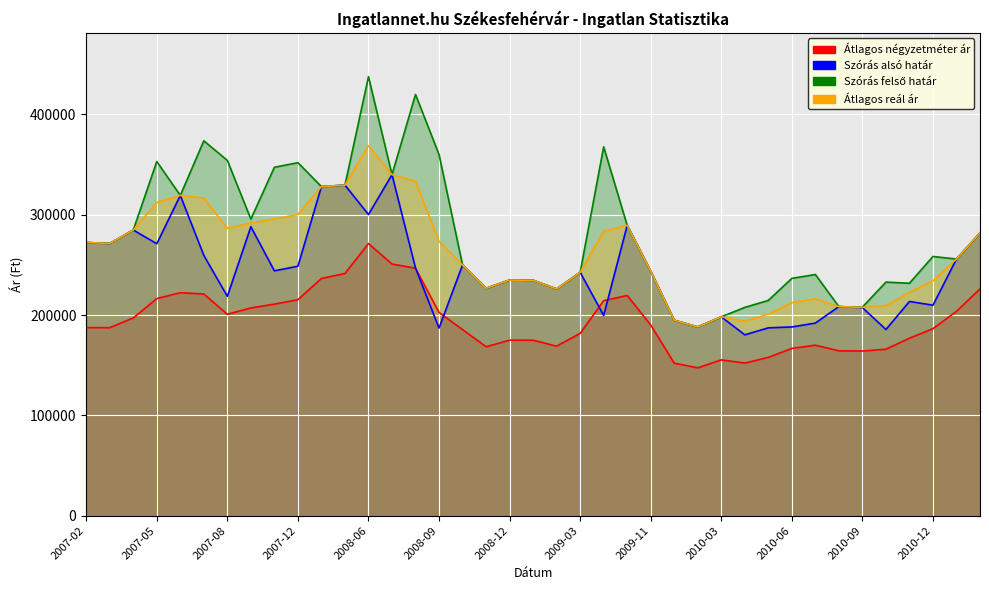

True or false: Szórás alsó határ and Átlagos reál ár cross at least once.

False